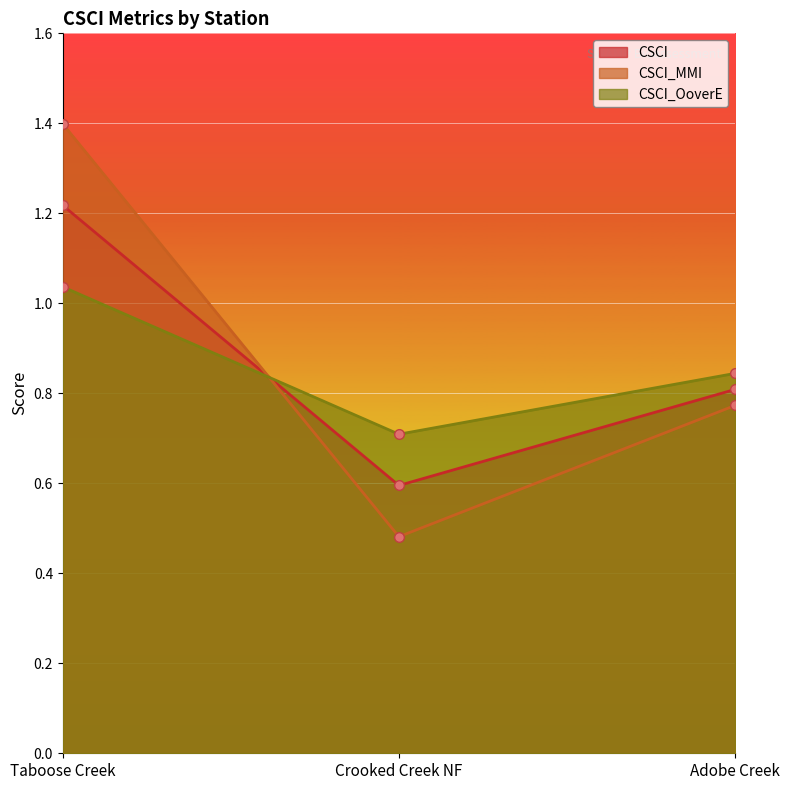

True or false: CSCI_MMI has a value of 1.4 at Taboose Creek.

True